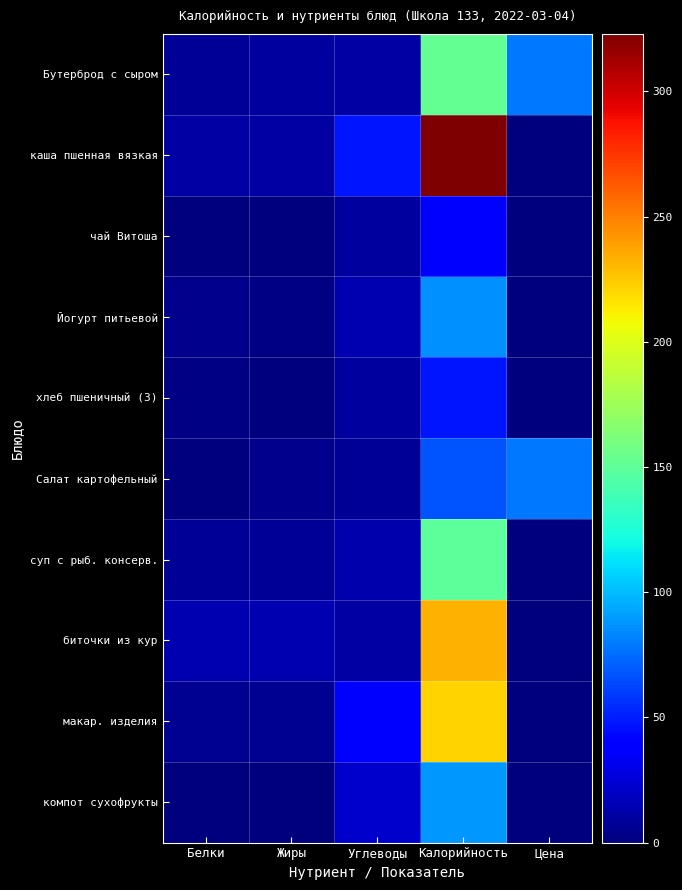

Which series has the largest total across all categories?

каша пшенная вязкая